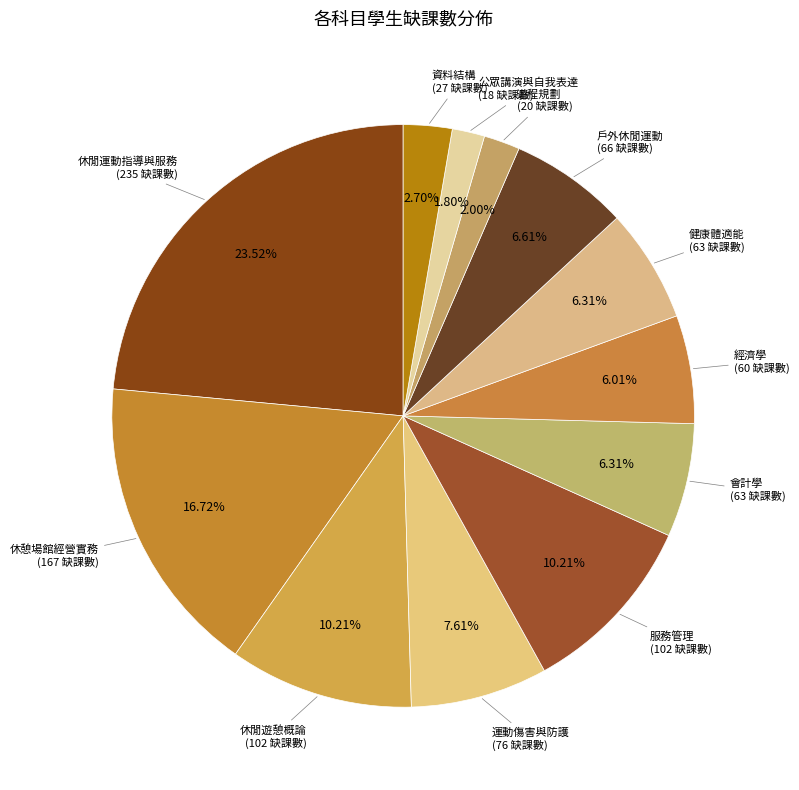

How many segments does this pie chart have?

12